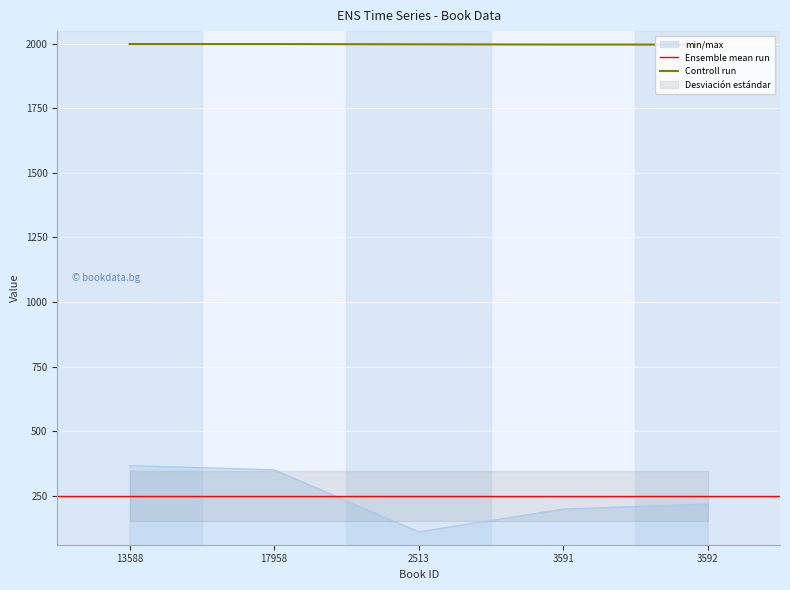

True or false: publishingYear has more than 0 interior local peaks.

False